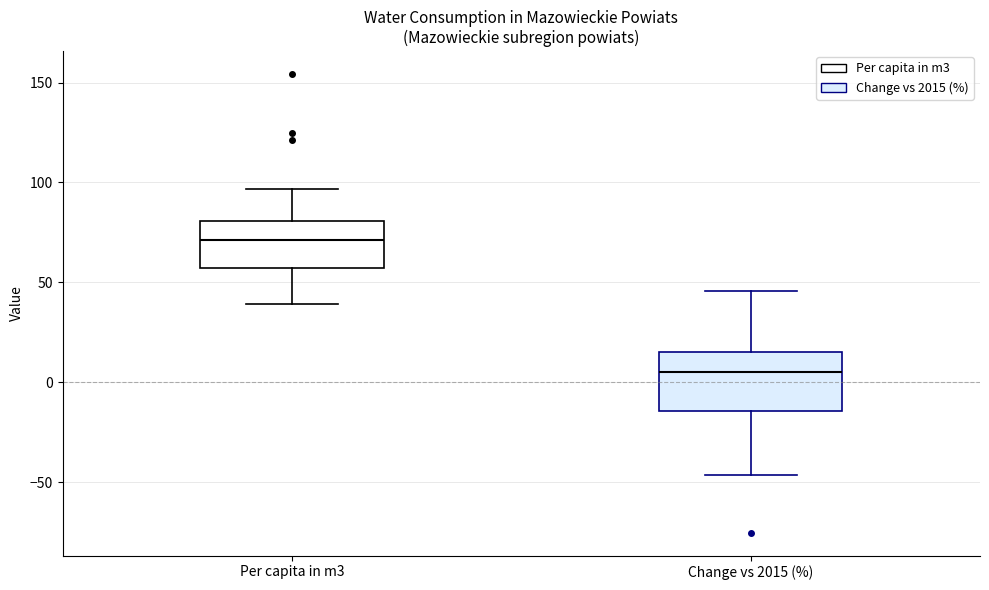

Reading left to right, read every box against the y-axis: the position of its median line, the range the box covers, and the ends of its whiskers. The values are not printed on the chart, so give them approximately, as read against the axis.

Per capita in m3: median 70, box 55 to 80, whiskers 40 to 95
Change vs 2015 (%): median 5, box -15 to 15, whiskers -45 to 45